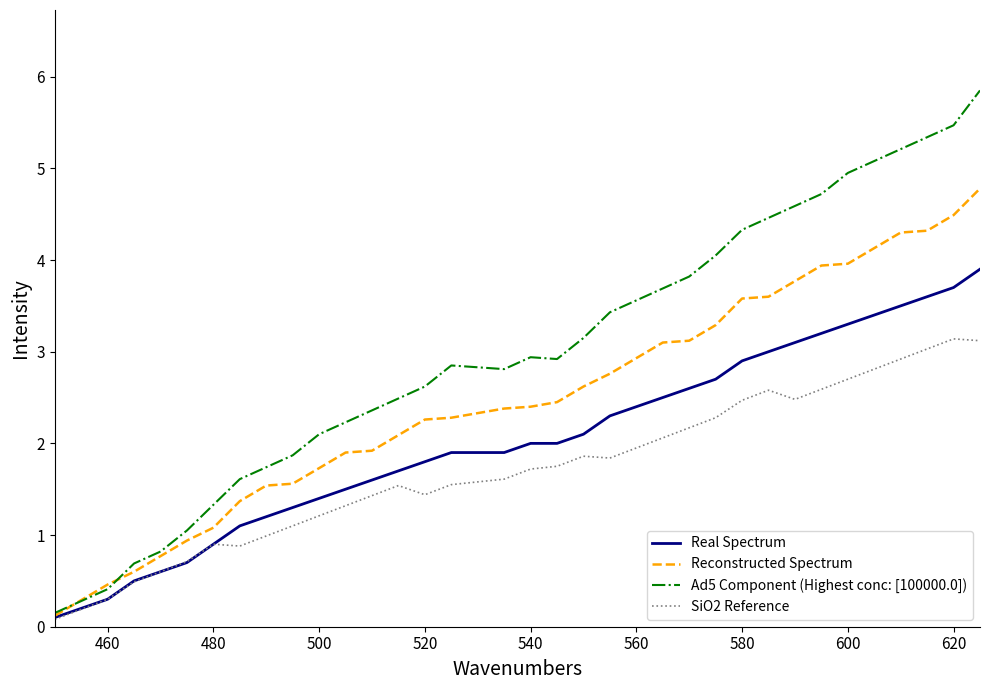

What is the highest value of the Reconstructed Spectrum series?

4.8